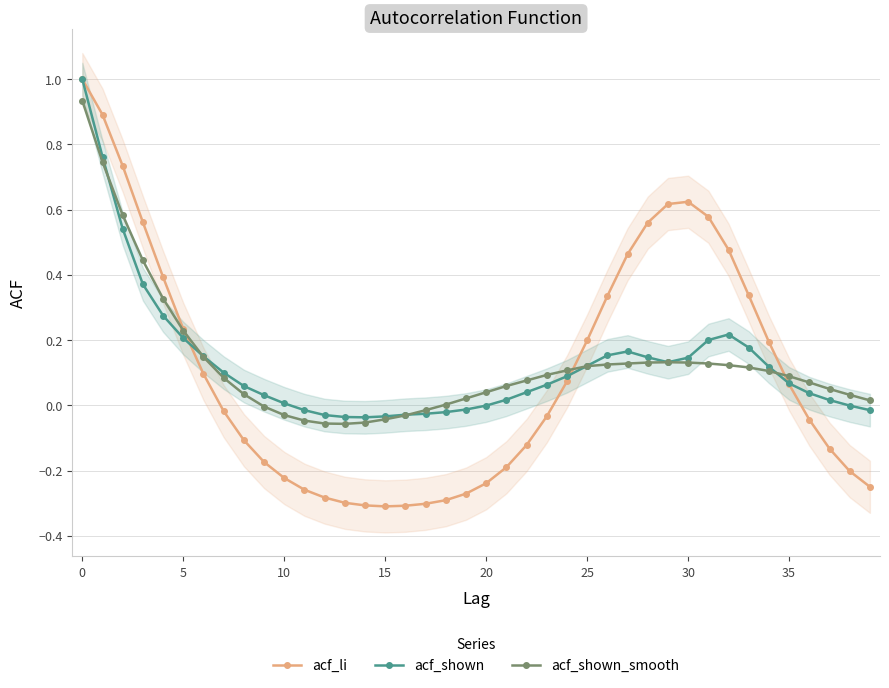

Reading left to right, extract all data points from this chart.

acf_li: 1.0	0.9	0.7	0.6	0.4	0.2	0.1	-0.0	-0.1	-0.2	-0.2	-0.3	-0.3	-0.3	-0.3	-0.3	-0.3	-0.3	-0.3	-0.3	-0.2	-0.2	-0.1	-0.0	0.1	0.2	0.3	0.5	0.6	0.6	0.6	0.6	0.5	0.3	0.2	0.1	-0.0	-0.1	-0.2	-0.2
acf_shown: 1.0	0.8	0.5	0.4	0.3	0.2	0.1	0.1	0.1	0.0	0.0	-0.0	-0.0	-0.0	-0.0	-0.0	-0.0	-0.0	-0.0	-0.0	-0.0	0.0	0.0	0.1	0.1	0.1	0.2	0.2	0.1	0.1	0.1	0.2	0.2	0.2	0.1	0.1	0.0	0.0	-0.0	-0.0
acf_shown_smooth: 0.9	0.7	0.6	0.4	0.3	0.2	0.1	0.1	0.0	-0.0	-0.0	-0.0	-0.1	-0.1	-0.1	-0.0	-0.0	-0.0	0.0	0.0	0.0	0.1	0.1	0.1	0.1	0.1	0.1	0.1	0.1	0.1	0.1	0.1	0.1	0.1	0.1	0.1	0.1	0.1	0.0	0.0